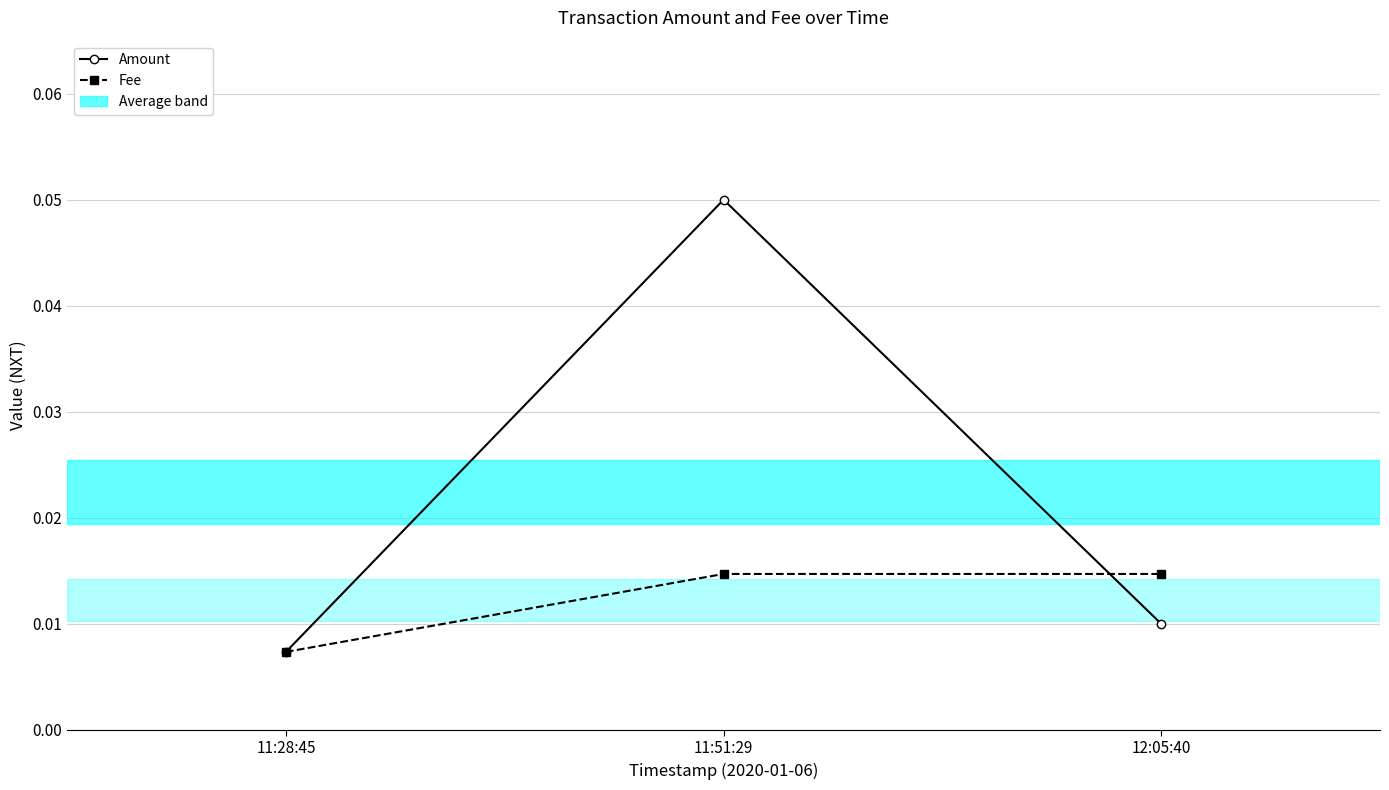

At which label is Amount closest to 0?

11:28:45